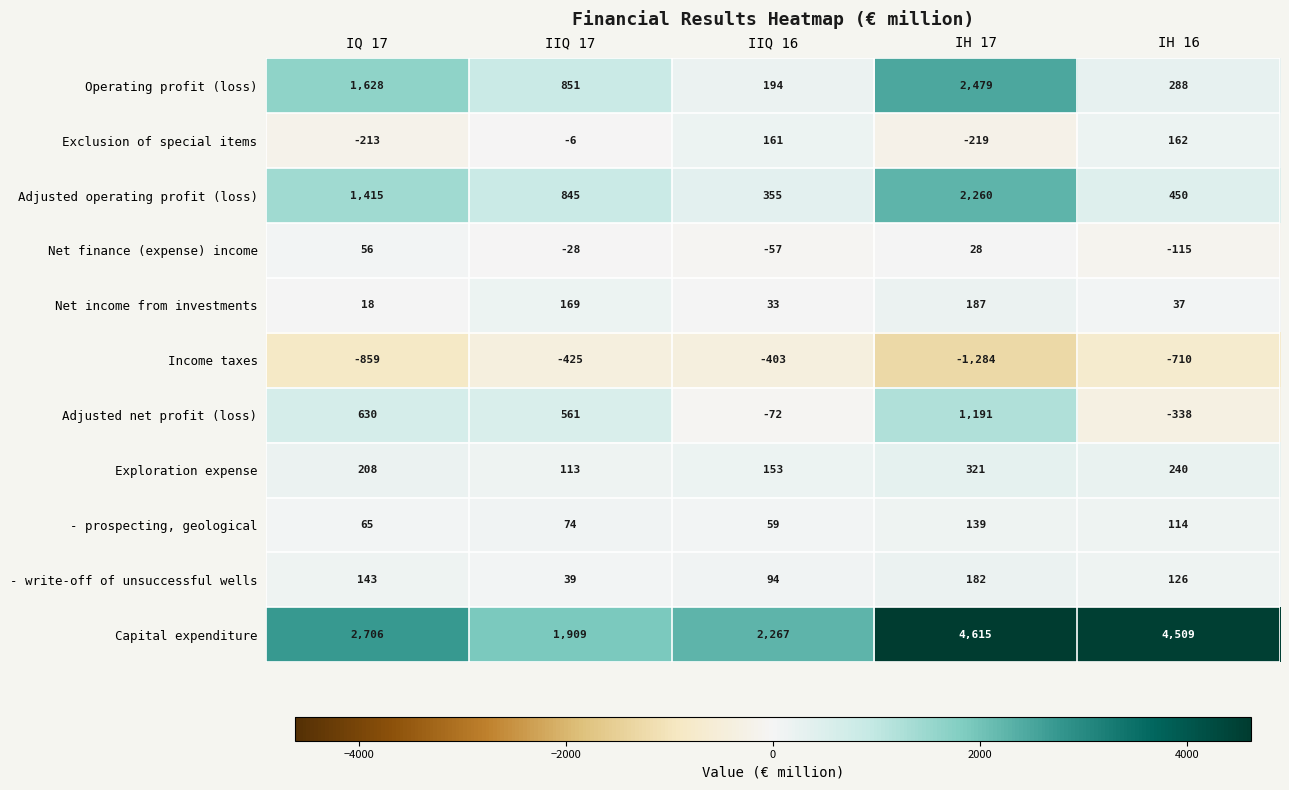

Is it true that - write-off of unsuccessful wells equals 202 at IQ 17?

False